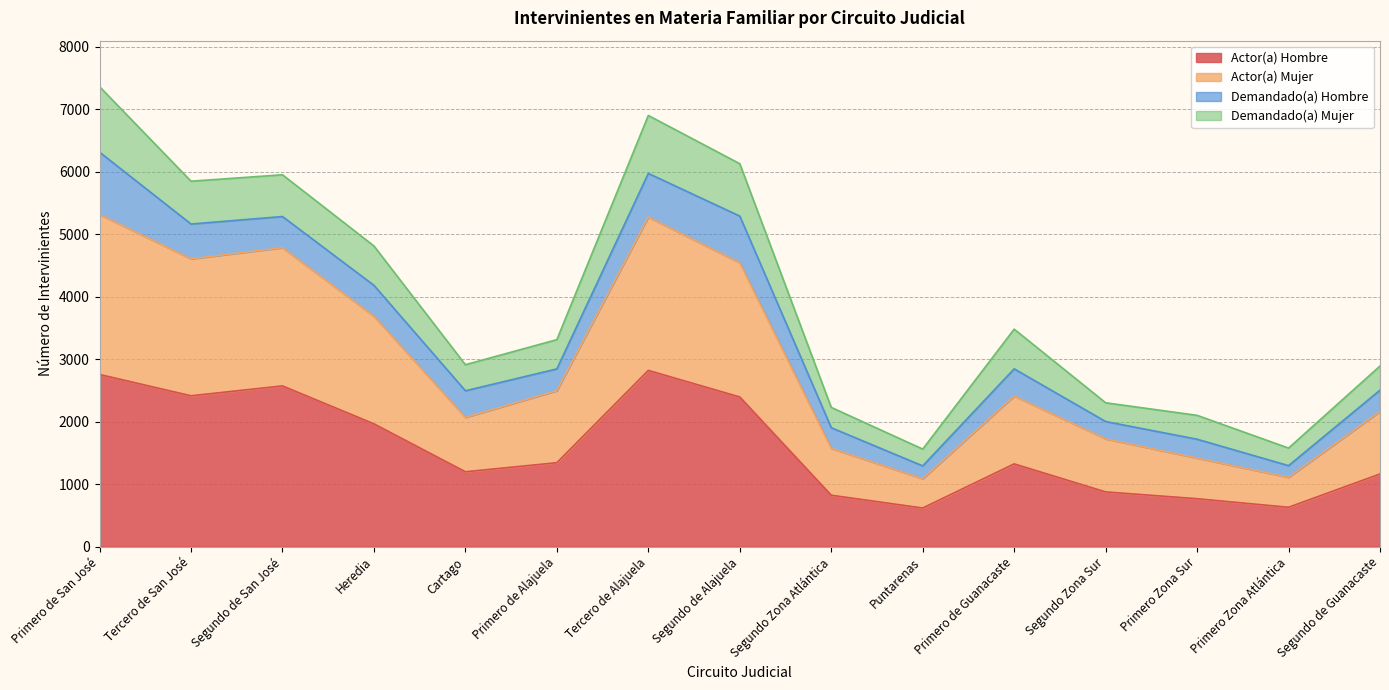

What is the lowest value of the Actor(a) Hombre series?

616